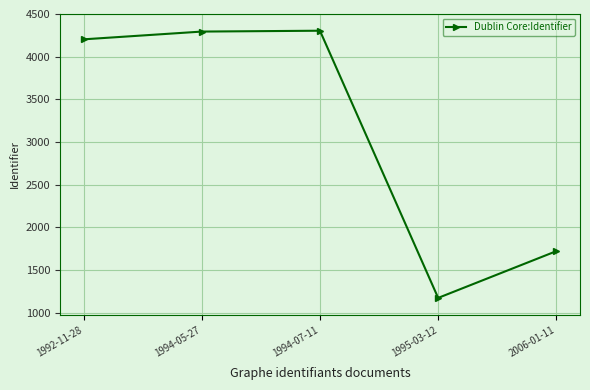

What is the average value?

3139